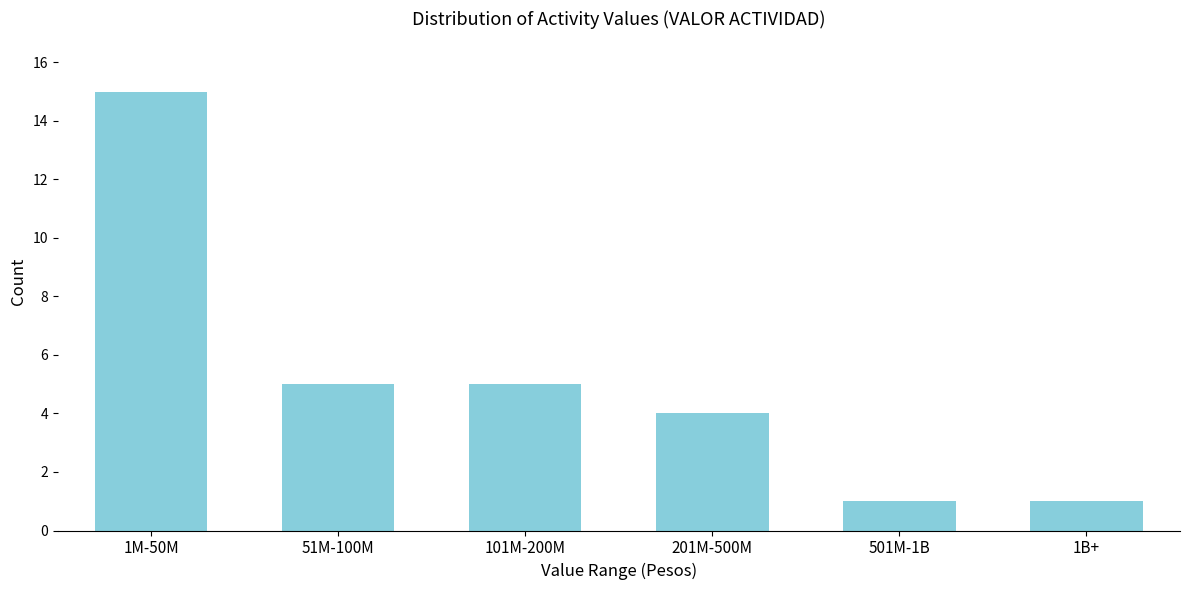

Reading left to right, transcribe all the data shown in this chart.

1M-50M=15	51M-100M=5	101M-200M=5	201M-500M=4	501M-1B=1	1B+=1